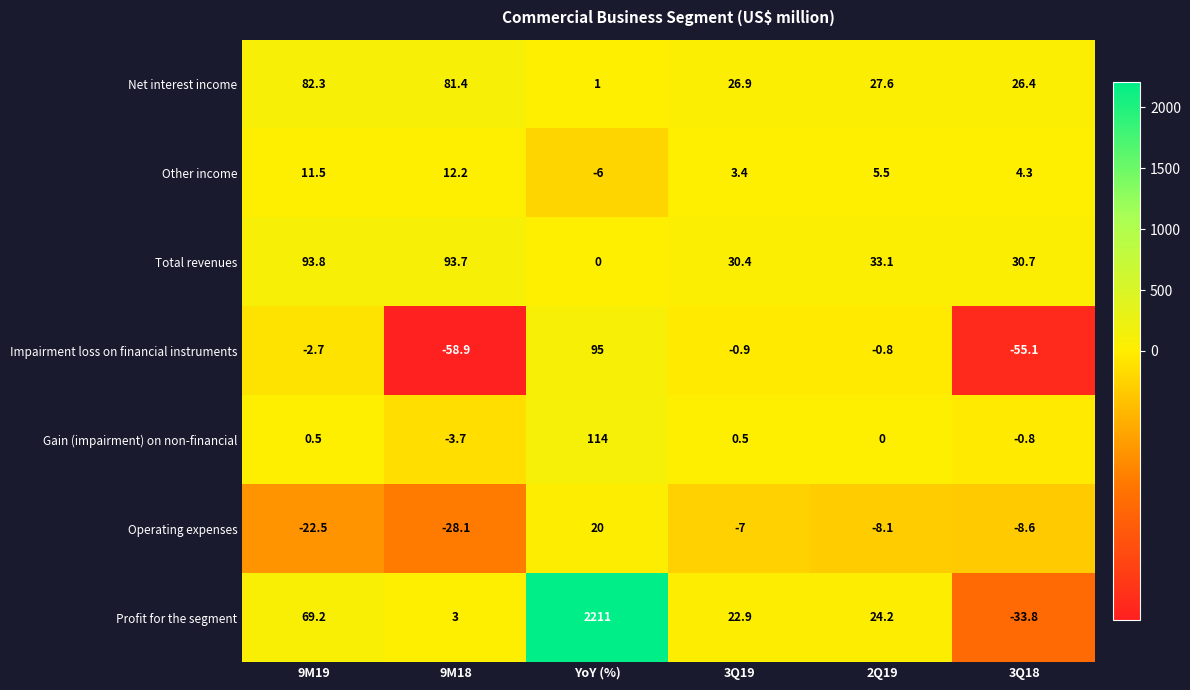

How many categories are shown in the chart?

6